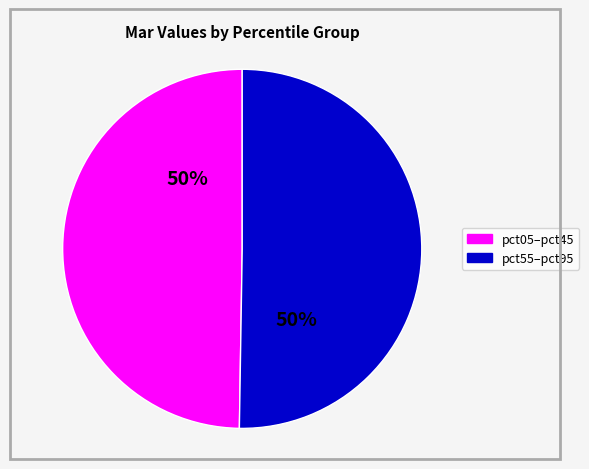

Count the number of slices in the pie.

2